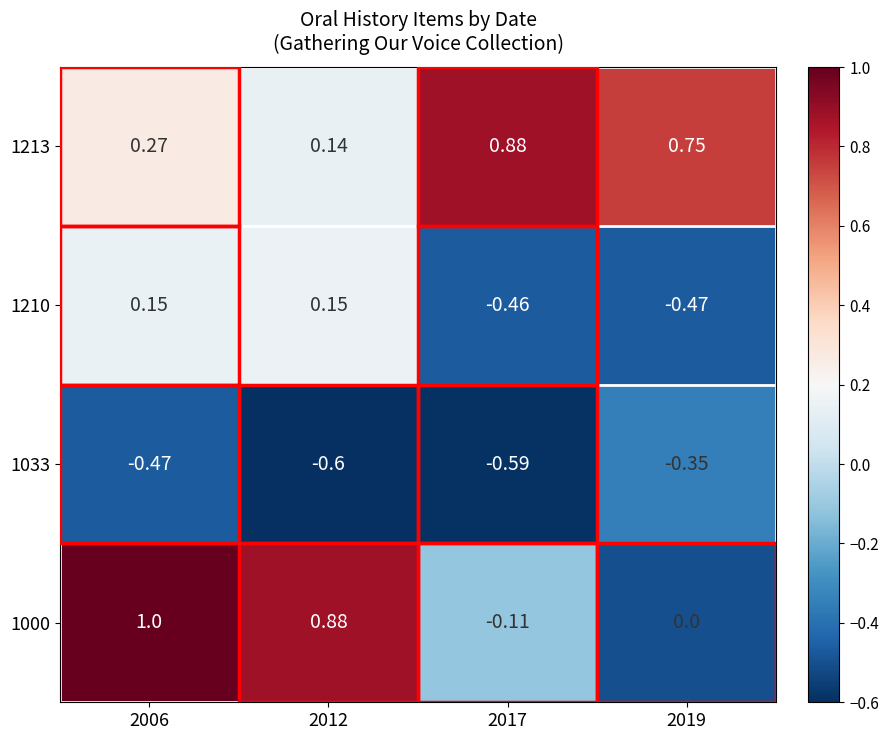

Count the number of categories in the chart.

4